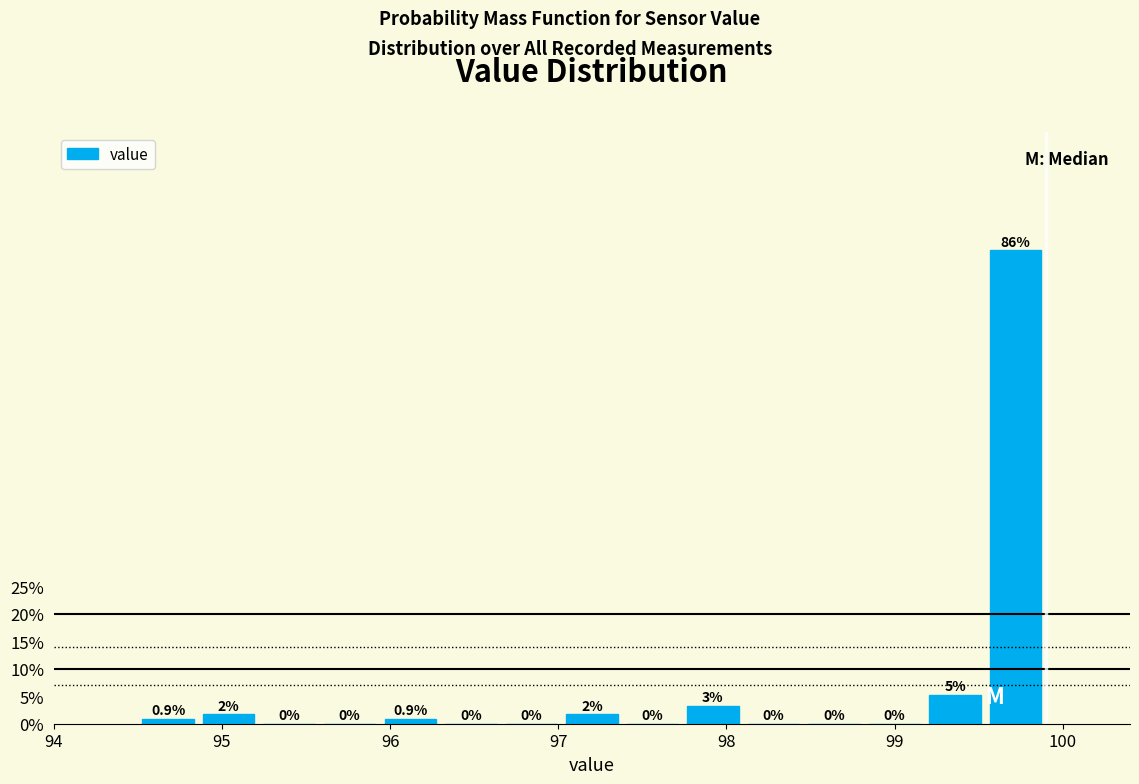

Read against the x-axis, roughly where is the centre of the tallest bar?

99.7